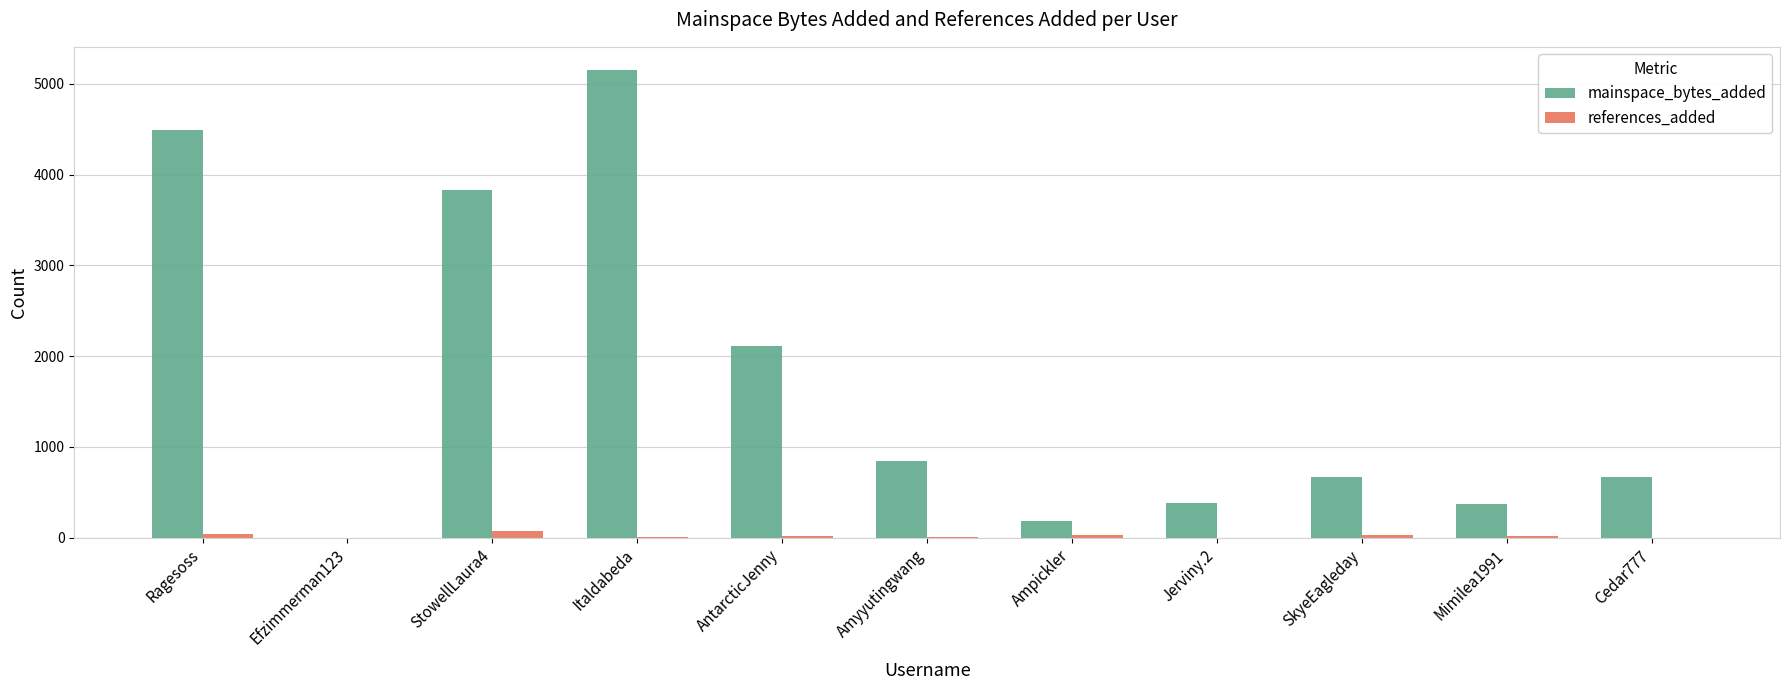

What are all the series names shown in the legend?

mainspace_bytes_added, references_added